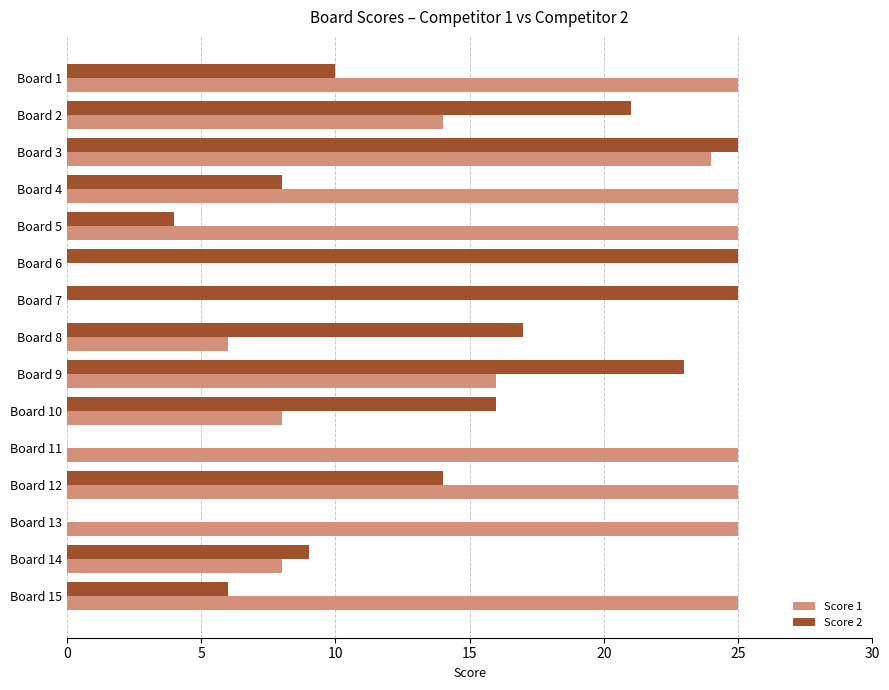

What is the greatest value displayed?

25